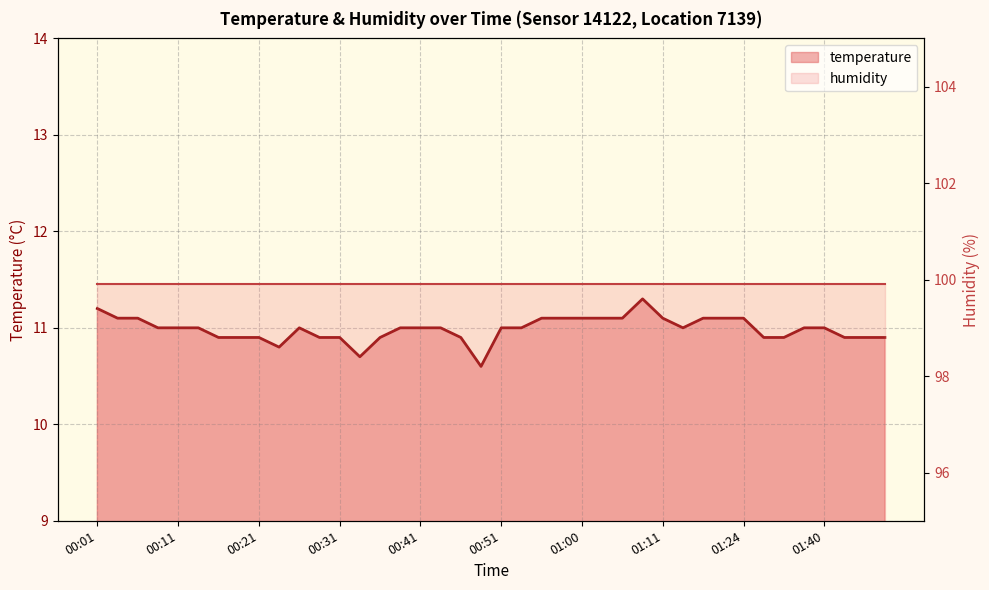

Does the chart display data point markers on the line(s)?

No